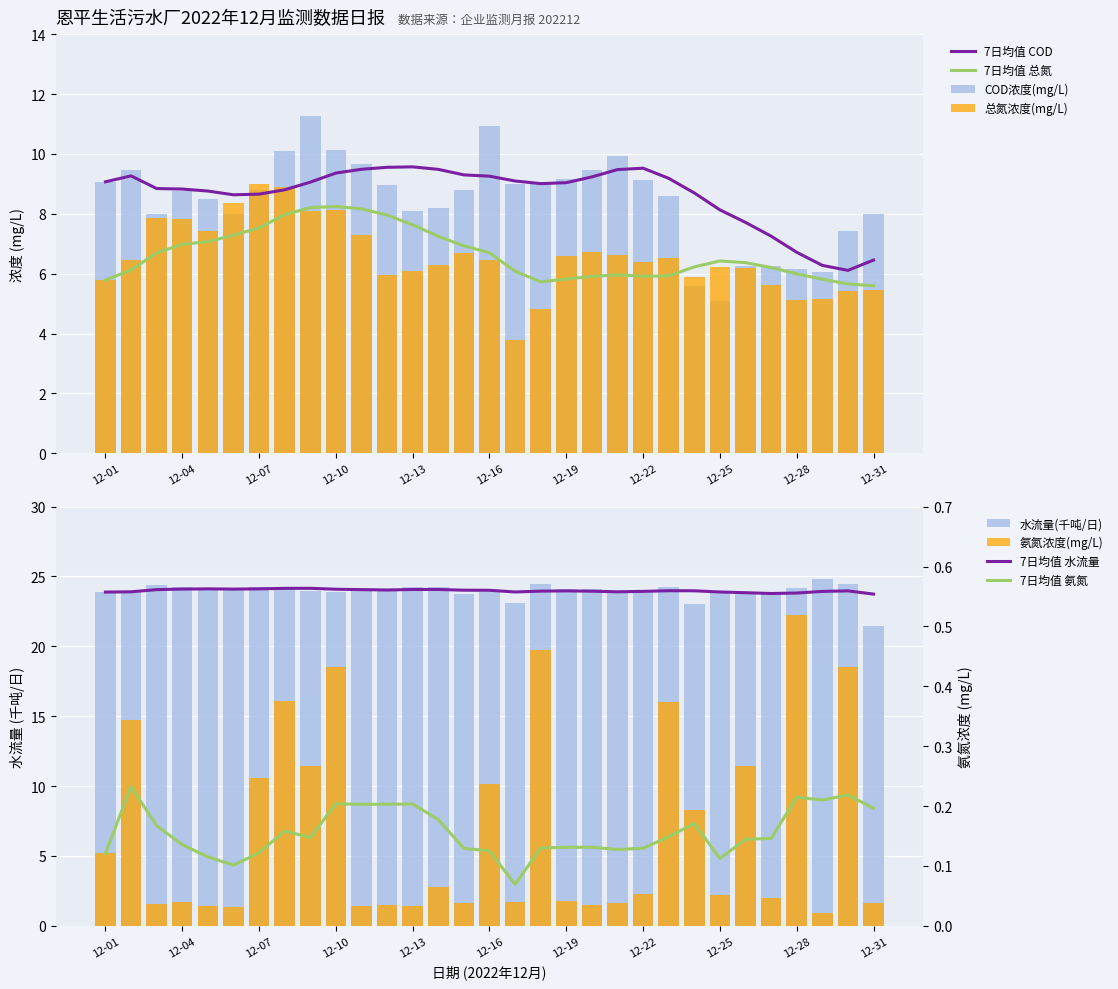

What is the greatest value displayed?

24.8